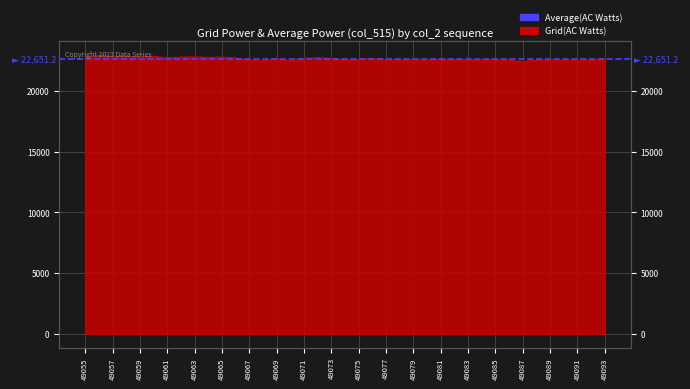

True or false: the data has more than 2 interior local peaks.

True